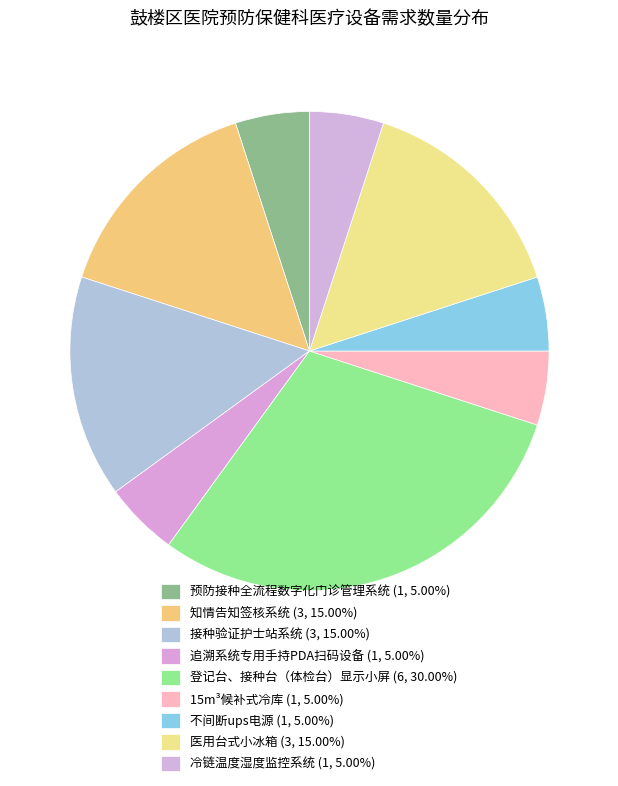

Which slice is the largest?

登记台、接种台（体检台）显示小屏